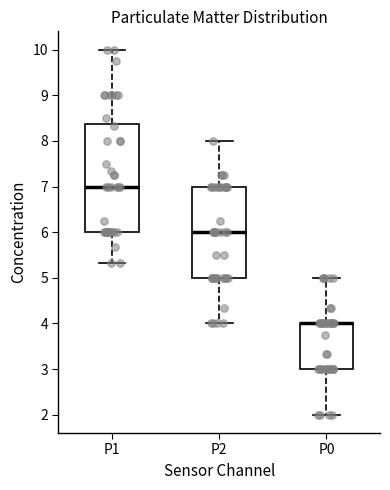

Reading left to right, transcribe this box plot: for each box, give where its median line is, the range the box spans, and where its two whiskers end, as read against the y-axis. The values are not printed on the chart, so give them approximately, as read against the axis.

P1: median 7.0, box 6.0 to 8.4, whiskers 5.3 to 10.0
P2: median 6.0, box 5.0 to 7.0, whiskers 4.0 to 8.0
P0: median 4.0 (drawn on the box's upper edge), box 3.0 to 4.0, whiskers 2.0 to 5.0